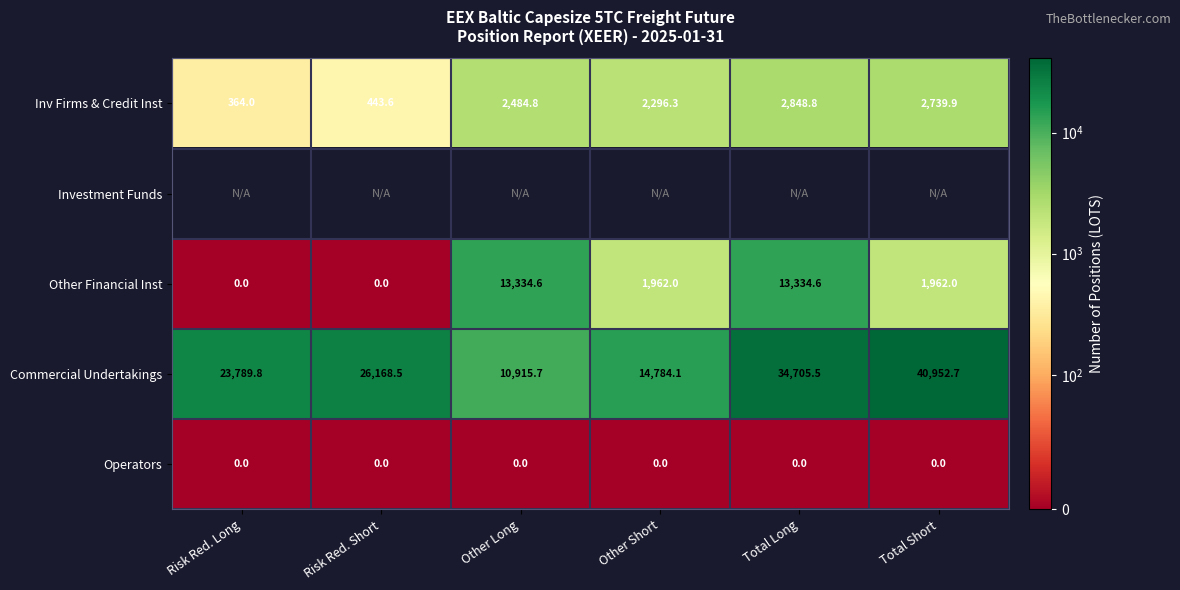

The value of Commercial Undertakings at Total Short is 65950.8. True or false?

False